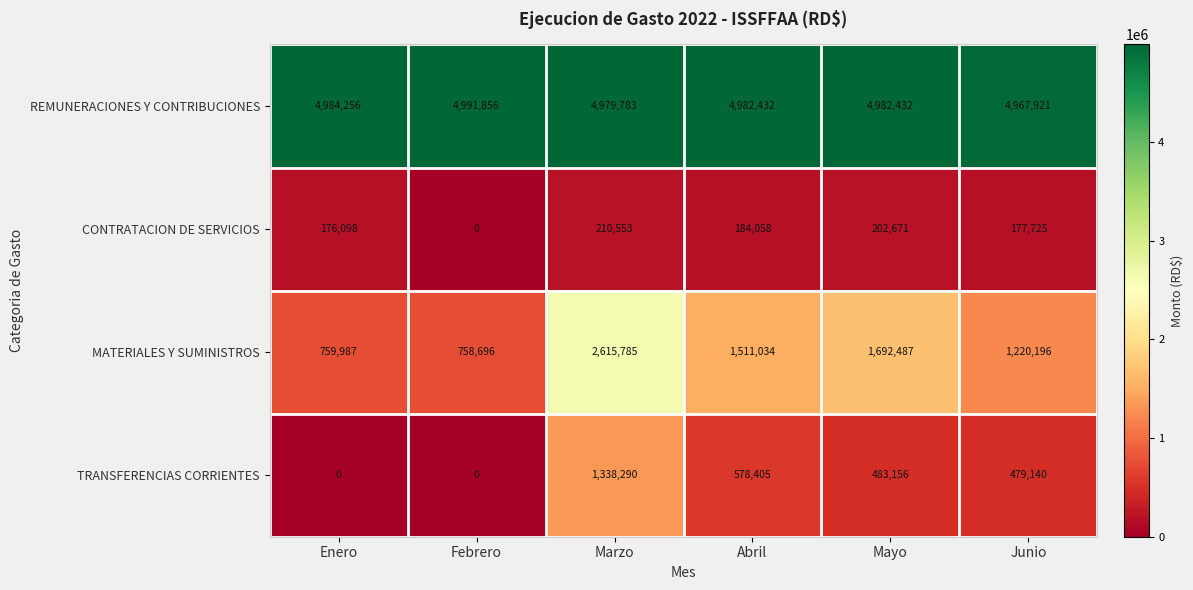

Which series has the largest range (max minus min)?

MATERIALES Y SUMINISTROS